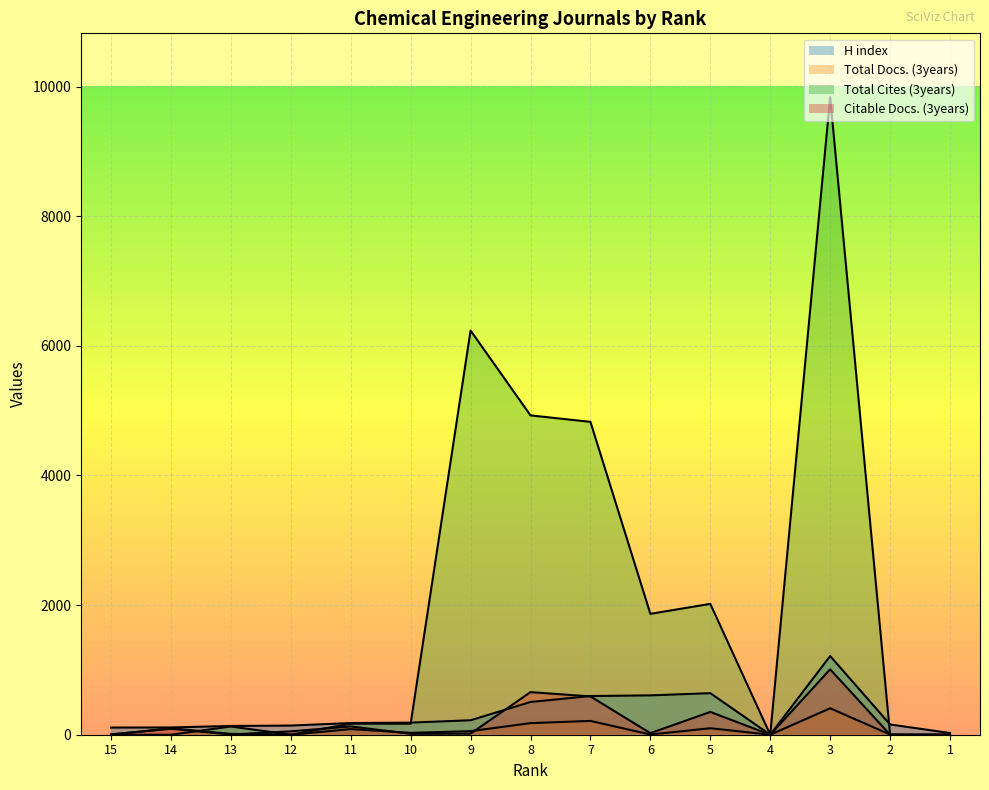

At which label is Citable Docs. (3years) closest to 504?

7